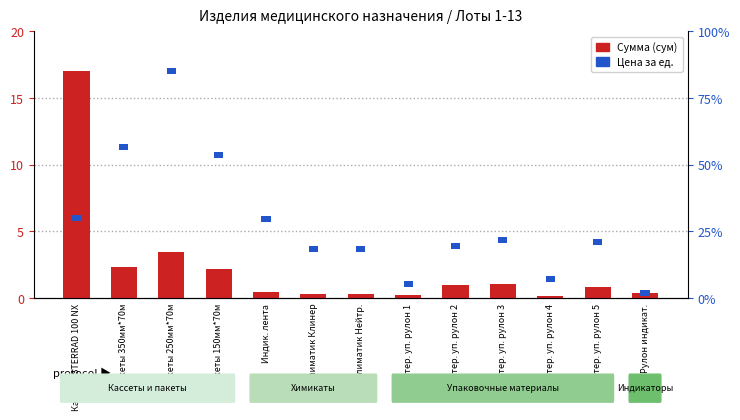

Which label corresponds to the largest value in the chart?

Кассета STERRAD 100 NX